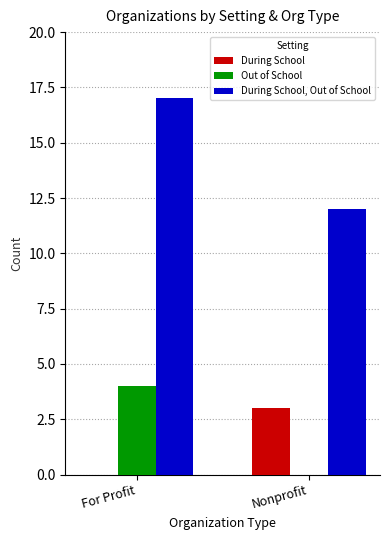

Count the During School values in the range 0 to 3.

2